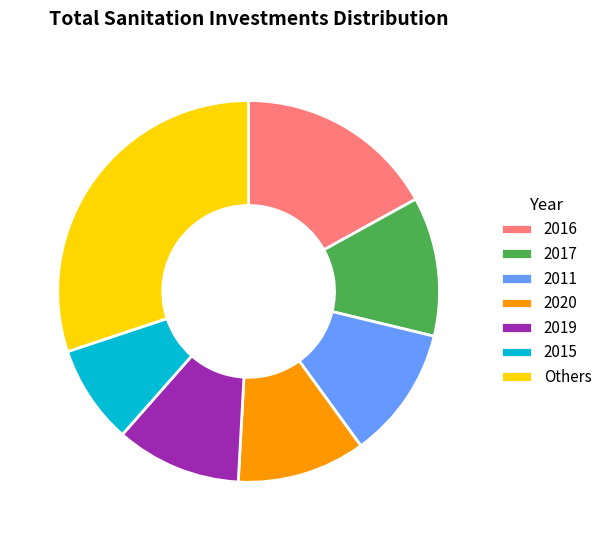

Between 2015 and Others, which is larger?

Others